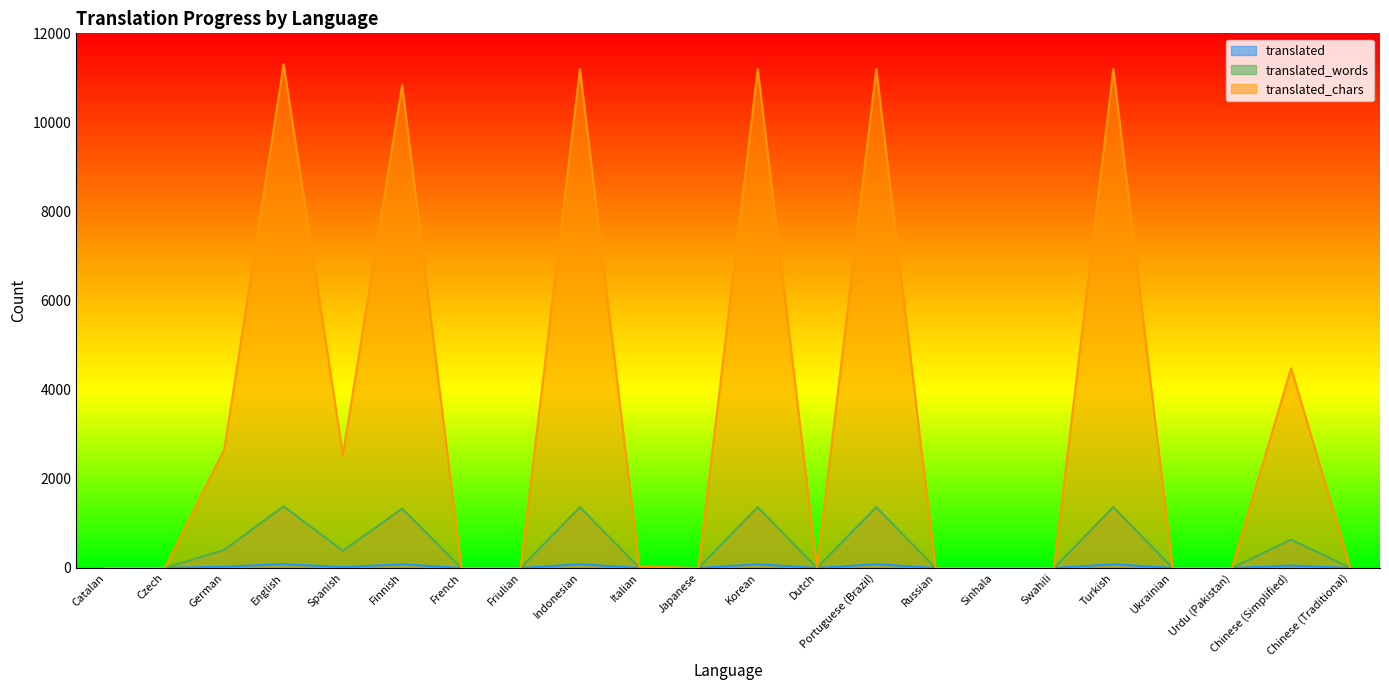

What is the total value across all series at Finnish?

12250